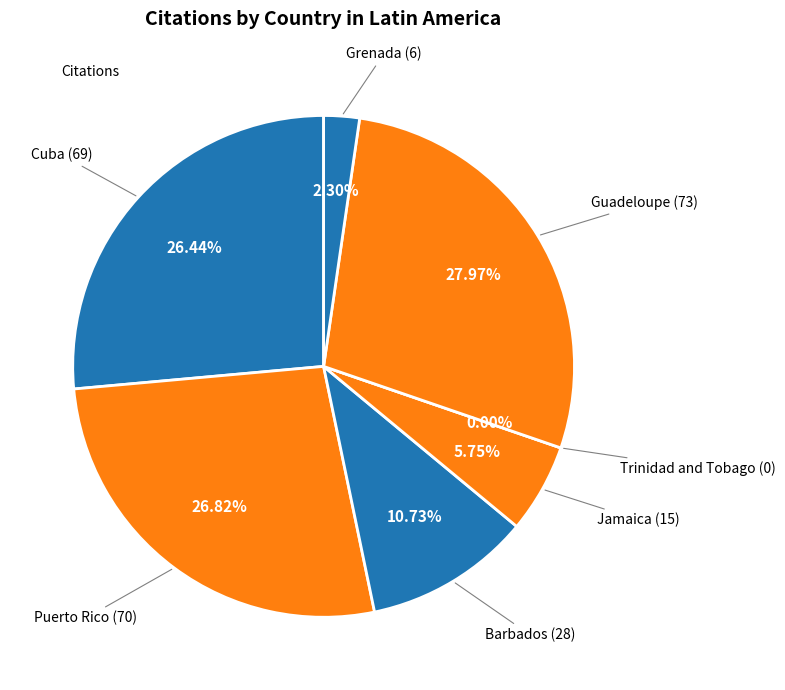

To the nearest percent, what percentage of the pie is Guadeloupe?

28%